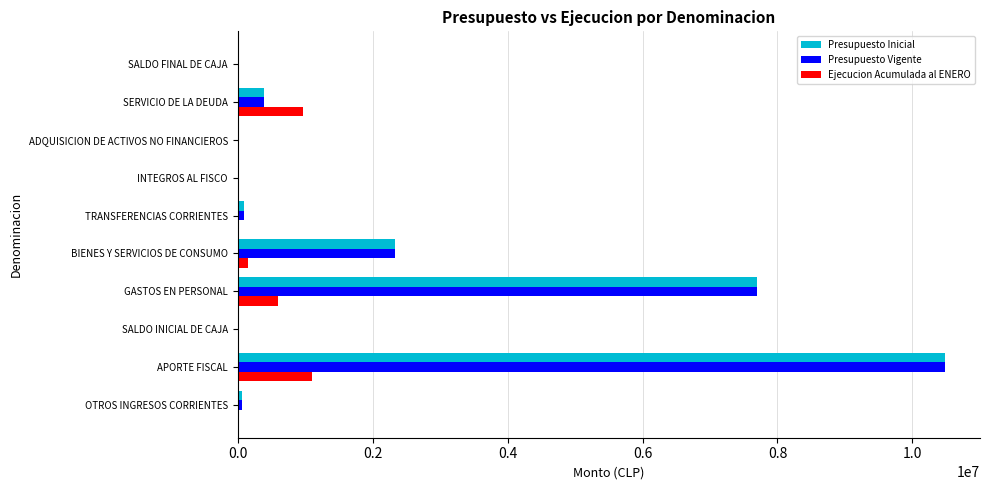

True or false: Ejecucion Acumulada al ENERO has a value of 411875 at INTEGROS AL FISCO.

False